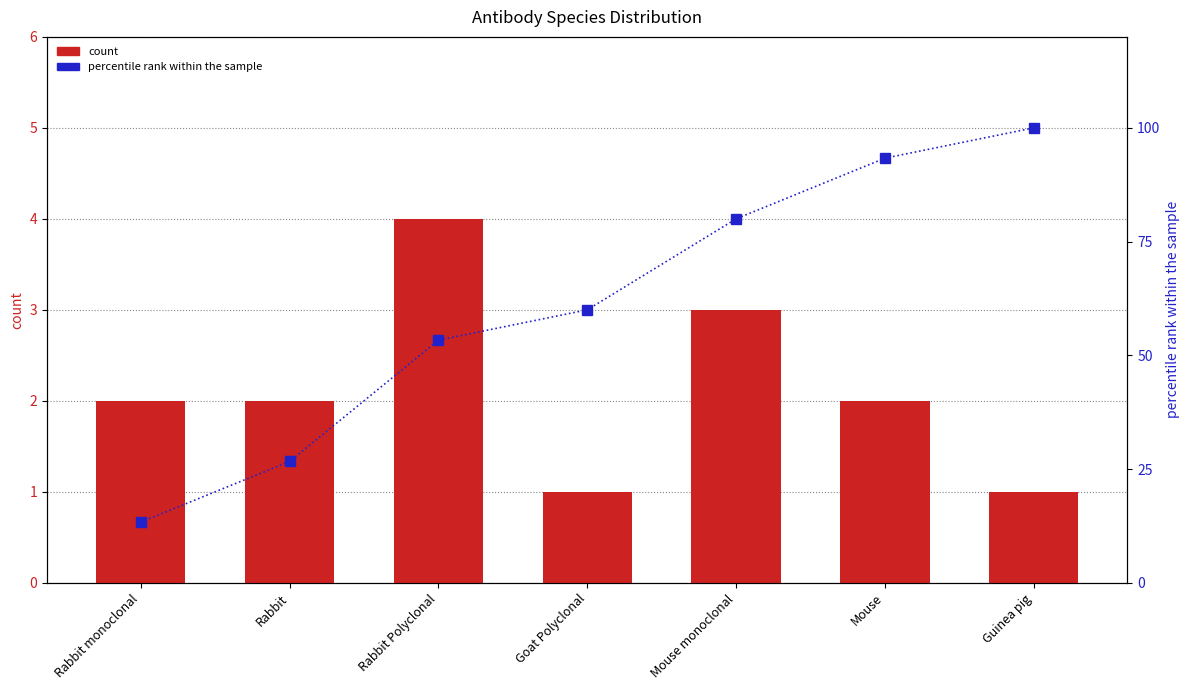

What is the total value across all series at Rabbit?

28.7